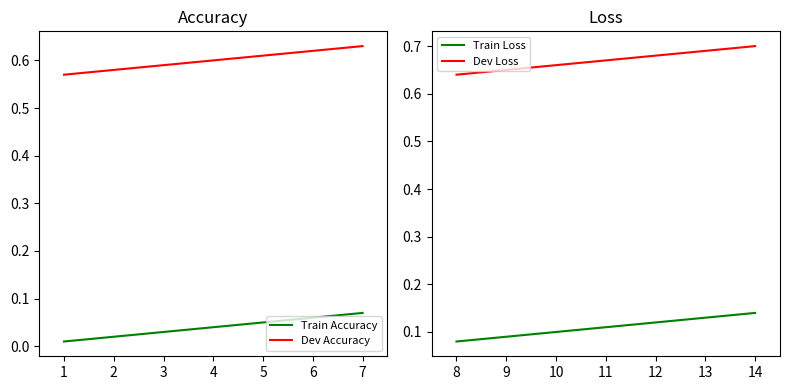

Reading right to left, extract all data points from this chart.

Train Accuracy: 0.1	0.1	0.1	0.0	0.0	0.0	0.0
Dev Accuracy: 0.6	0.6	0.6	0.6	0.6	0.6	0.6
Train Loss: 0.1	0.1	0.1	0.1	0.1	0.1	0.1
Dev Loss: 0.7	0.7	0.7	0.7	0.7	0.7	0.6